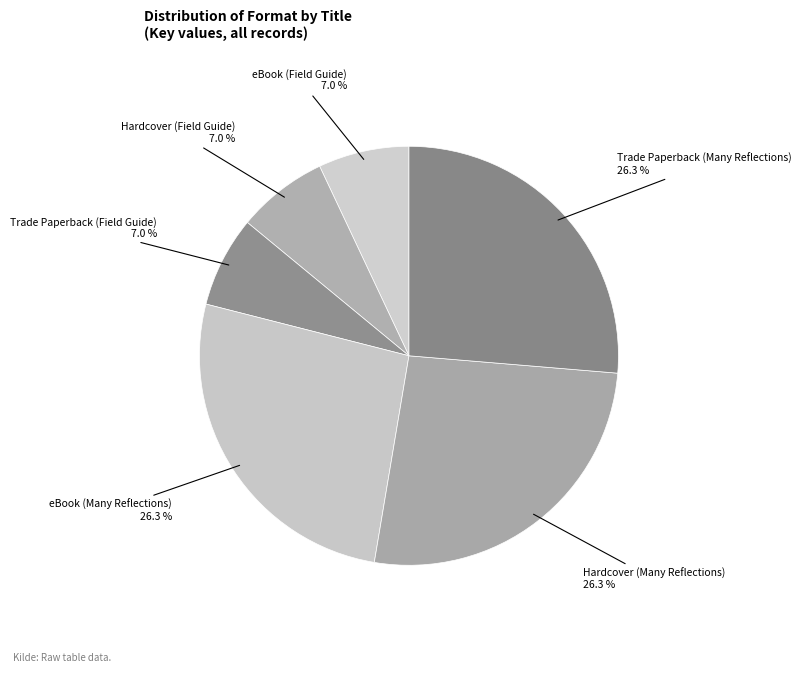

Does Hardcover (Many Reflections) represent more than half of the total?

No